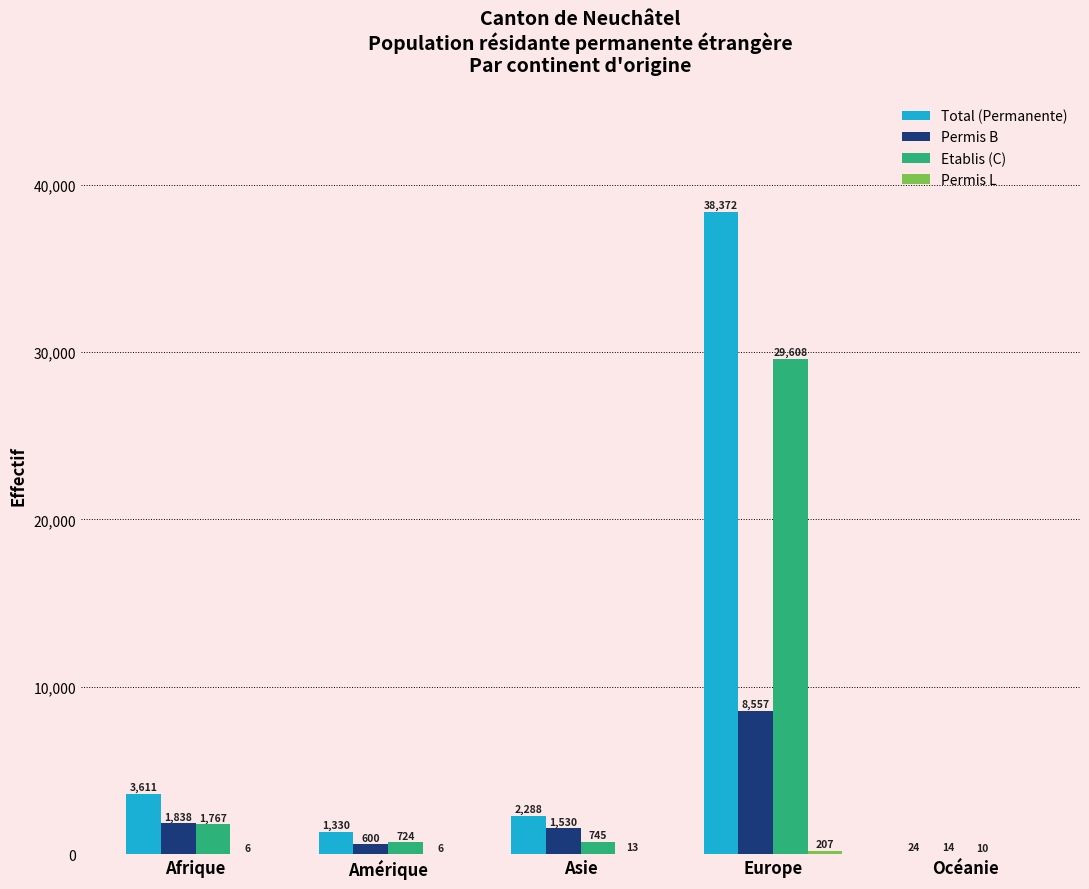

What is the sum of all Permis B values?

12539